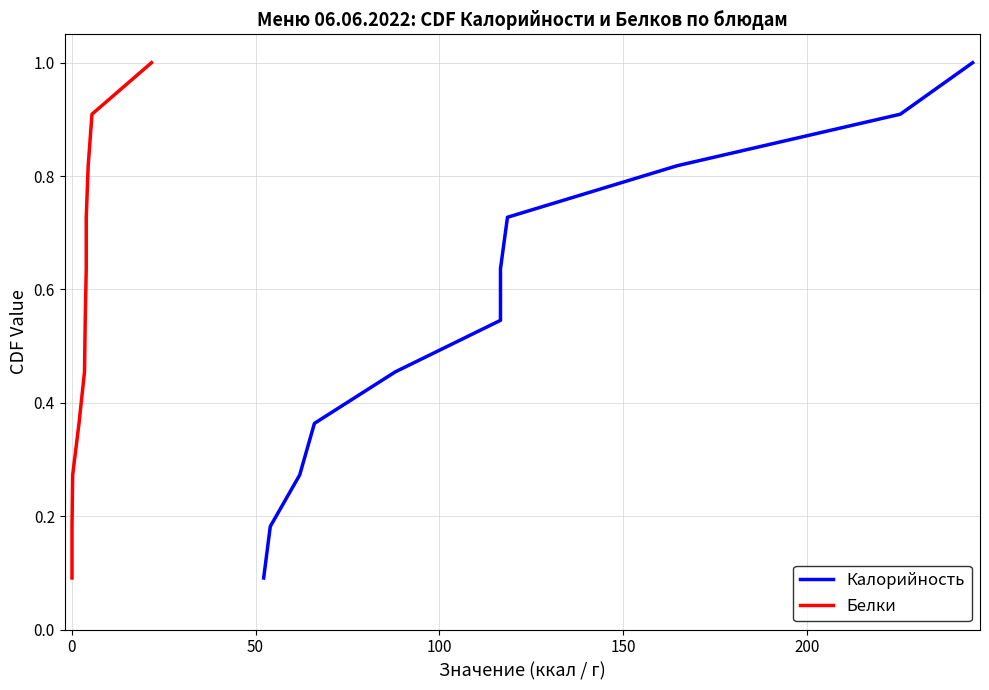

True or false: Белки has more than 0 points higher than both neighbors.

False